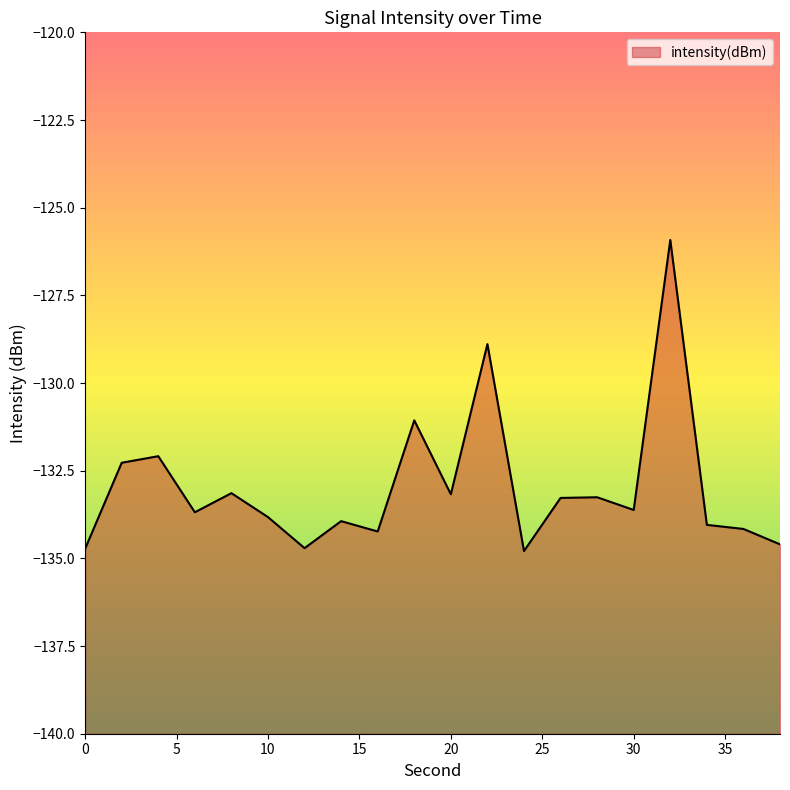

What is the greatest value displayed?

-125.9